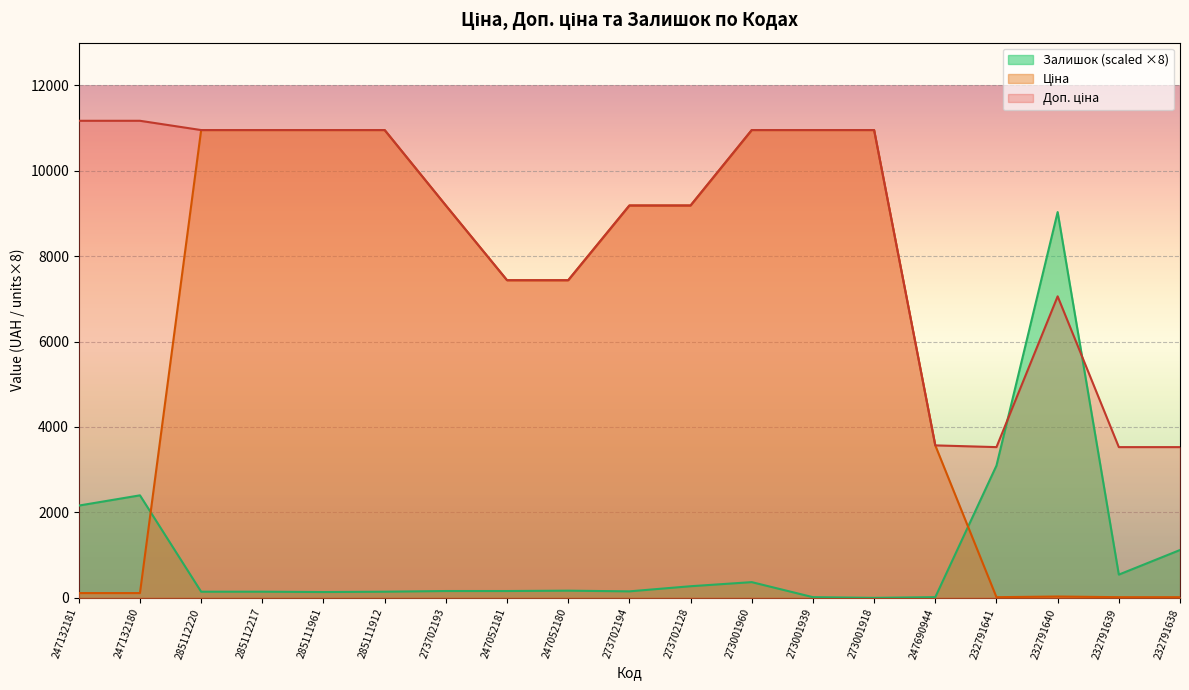

The value of Залишок (scaled ×8) at 232791639 is 544.0. True or false?

True